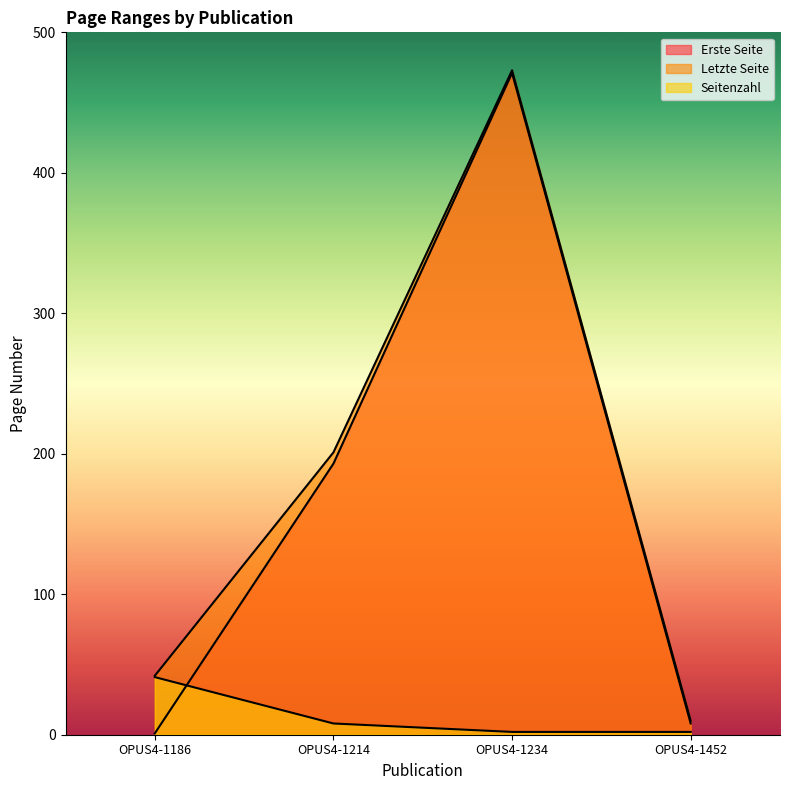

What is the lowest value of the Seitenzahl series?

2